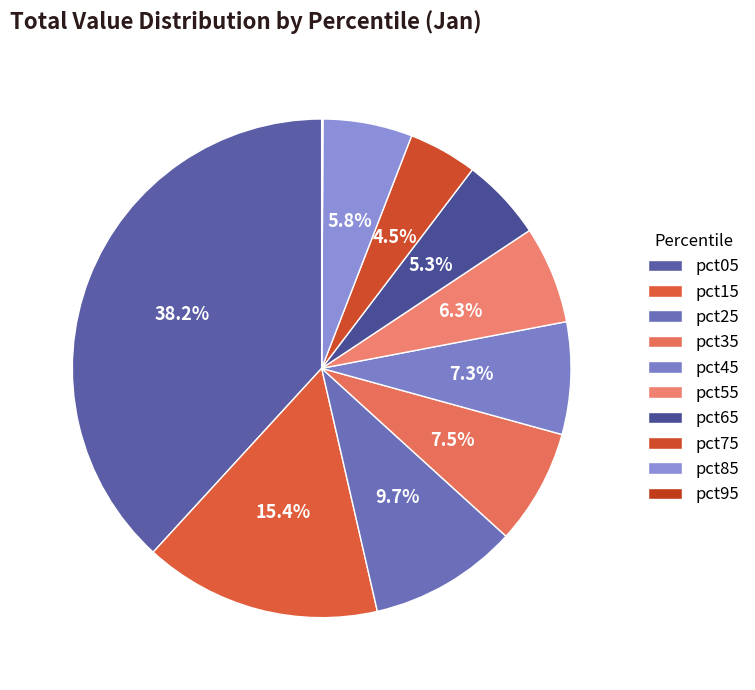

Count the number of slices in the pie.

10